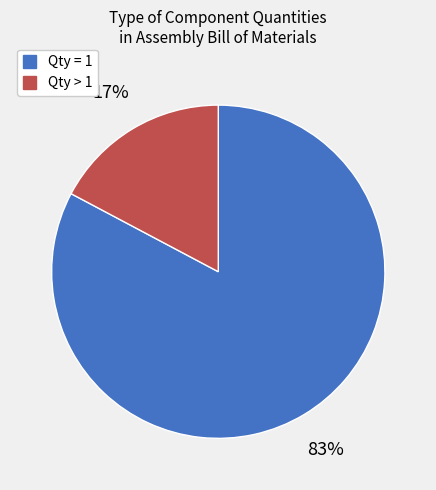

Is there any slice that represents more than half of the pie?

Yes